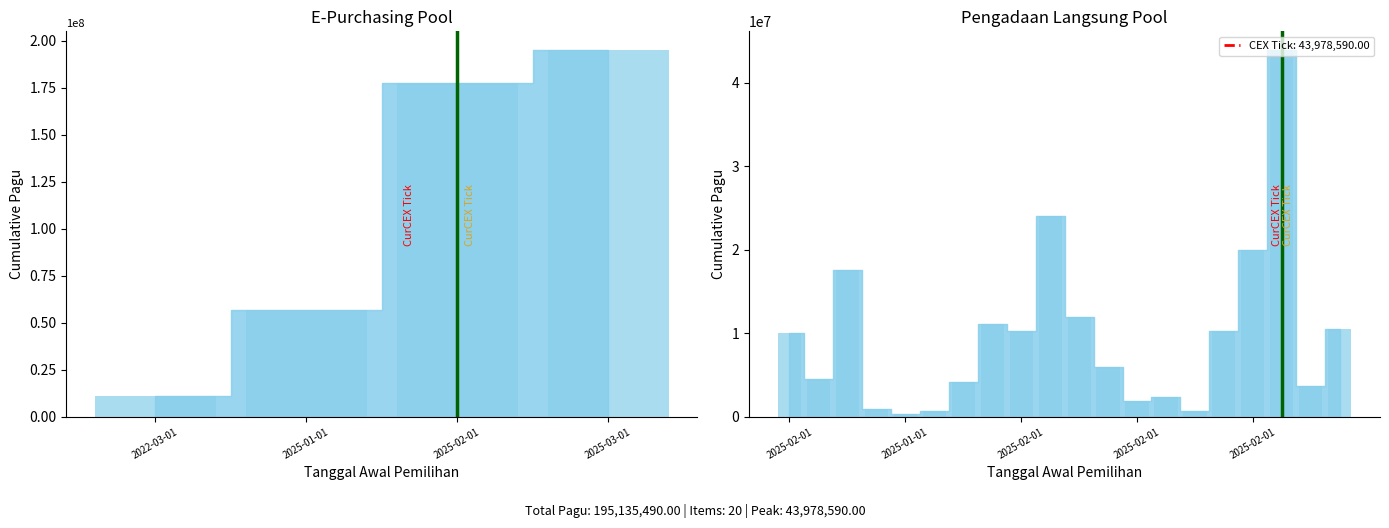

What position from the left is 2022-03-01?

1